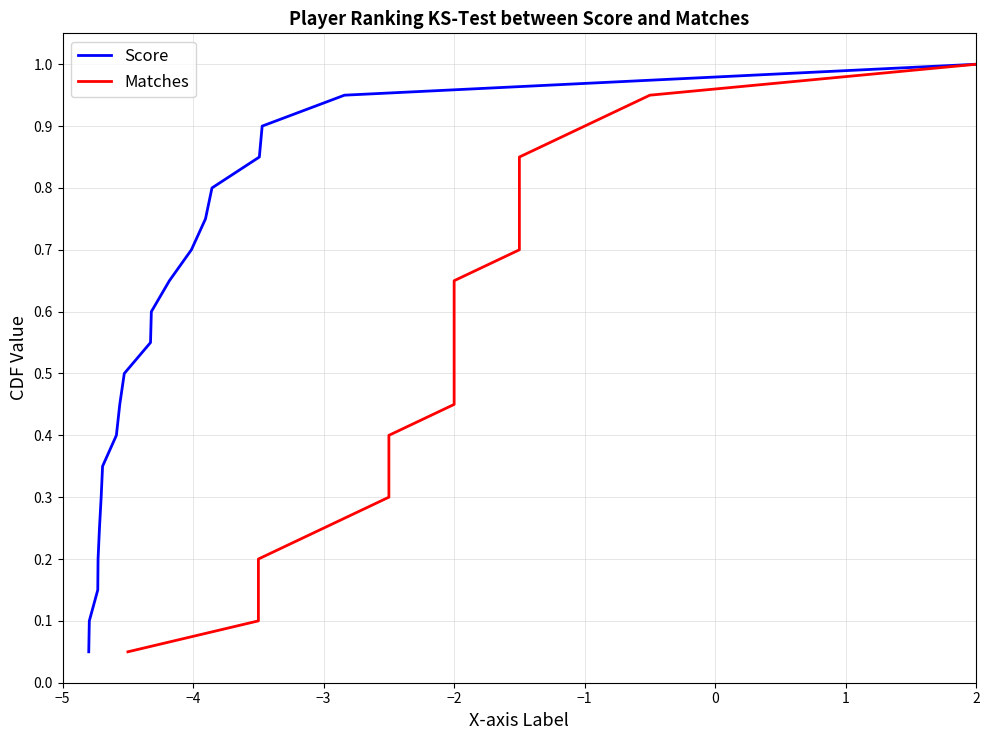

What is the highest value of the Score series?

1.0